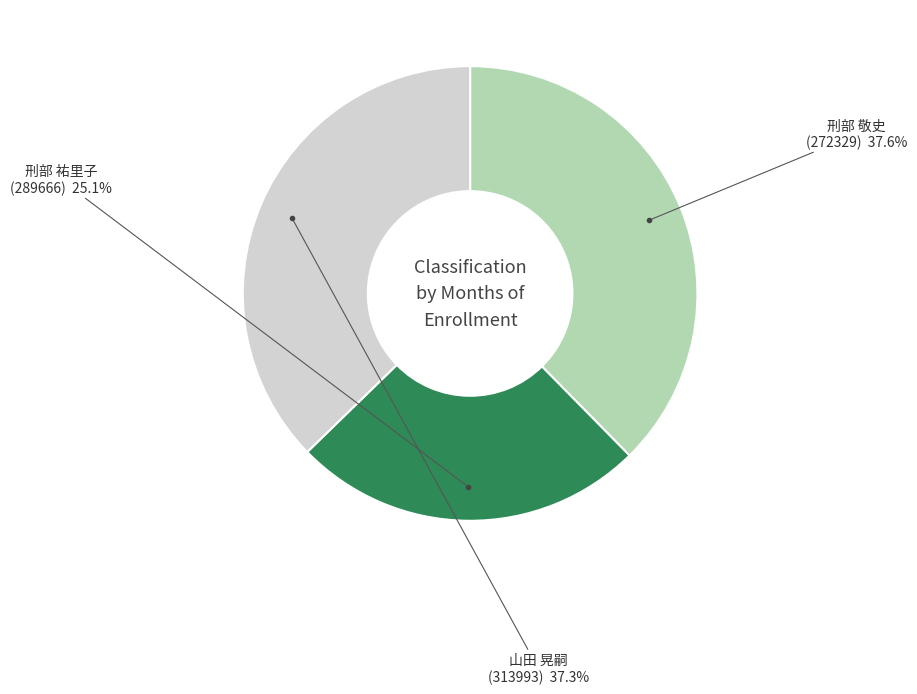

Is there any slice that represents more than half of the pie?

No